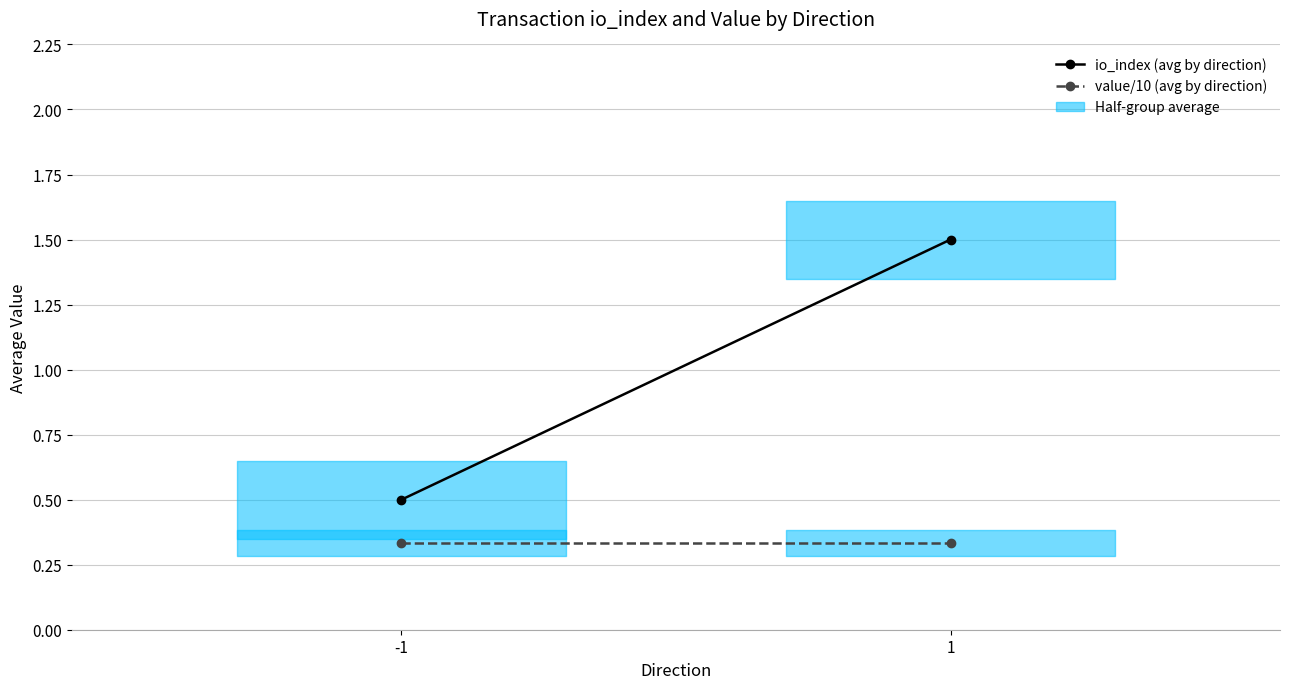

Reading right to left, list all the values displayed in this chart.

io_index (avg by direction): 1=1.5	-1=0.5
value/10 (avg by direction): 1=0.3	-1=0.3